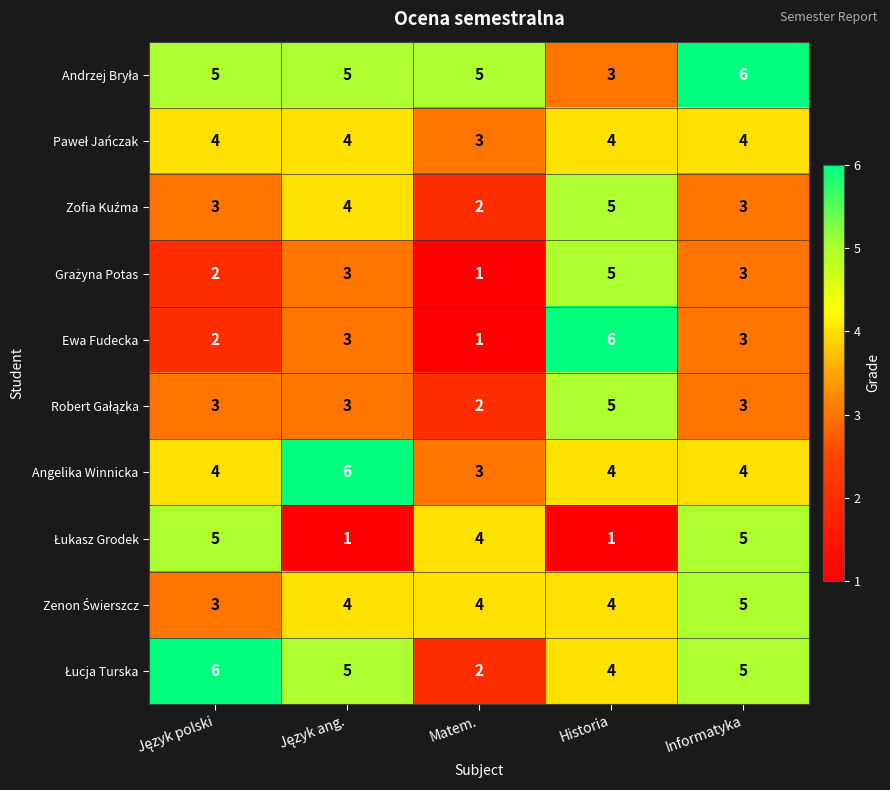

Is it true that Ewa Fudecka equals 1 at Informatyka?

False